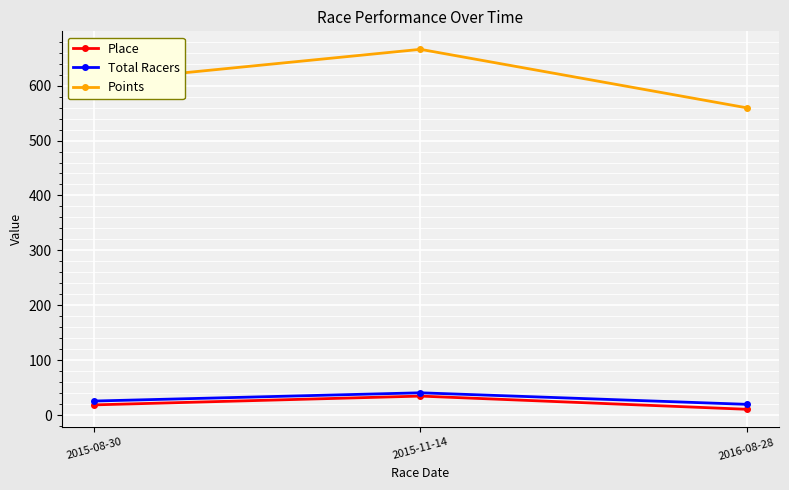

At 2016-08-28, list the series in order from largest to smallest.

Points, Total Racers, Place